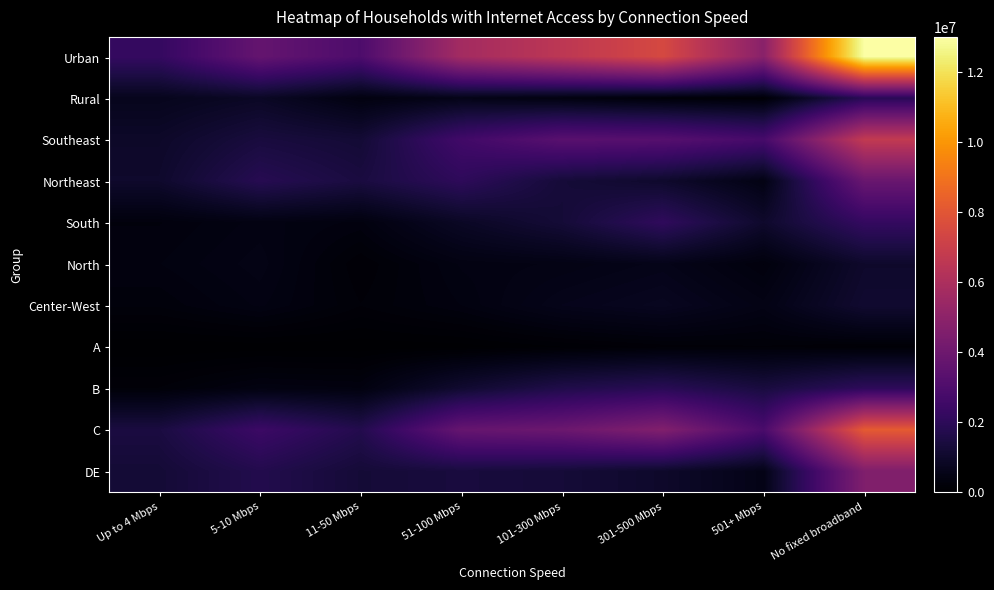

Reading left to right, transcribe all the data shown in this chart.

Urban: Up to 4 Mbps=2223523	5-10 Mbps=3702784	11-50 Mbps=2976694	51-100 Mbps=5723903	101-300 Mbps=6570224	301-500 Mbps=7471085	501+ Mbps=4870453	No fixed broadband=13008662
Rural: Up to 4 Mbps=673495	5-10 Mbps=866589	11-50 Mbps=377293	51-100 Mbps=552124	101-300 Mbps=386478	301-500 Mbps=216134	501+ Mbps=144821	No fixed broadband=1911231
Southeast: Up to 4 Mbps=951910	5-10 Mbps=1405662	11-50 Mbps=1219388	51-100 Mbps=2604115	101-300 Mbps=3336089	301-500 Mbps=3252047	501+ Mbps=2764460	No fixed broadband=6744329
Northeast: Up to 4 Mbps=1025965	5-10 Mbps=1828032	11-50 Mbps=1436583	51-100 Mbps=2039144	101-300 Mbps=1281607	301-500 Mbps=1025757	501+ Mbps=451328	No fixed broadband=3849353
South: Up to 4 Mbps=300291	5-10 Mbps=429841	11-50 Mbps=338135	51-100 Mbps=859555	101-300 Mbps=1257563	301-500 Mbps=2091722	501+ Mbps=1019946	No fixed broadband=2211359
North: Up to 4 Mbps=353677	5-10 Mbps=486661	11-50 Mbps=154407	51-100 Mbps=416463	101-300 Mbps=468975	301-500 Mbps=579216	501+ Mbps=301021	No fixed broadband=1007165
Center-West: Up to 4 Mbps=265174	5-10 Mbps=419176	11-50 Mbps=205475	51-100 Mbps=356751	101-300 Mbps=612467	301-500 Mbps=738476	501+ Mbps=478519	No fixed broadband=1107688
A: Up to 4 Mbps=0	5-10 Mbps=14447	11-50 Mbps=11418	51-100 Mbps=23090	101-300 Mbps=98986	301-500 Mbps=174599	501+ Mbps=197226	No fixed broadband=140754
B: Up to 4 Mbps=206026	5-10 Mbps=397525	11-50 Mbps=357736	51-100 Mbps=1109267	101-300 Mbps=1645407	301-500 Mbps=1898114	501+ Mbps=1415910	No fixed broadband=2023128
C: Up to 4 Mbps=1456069	5-10 Mbps=2440970	11-50 Mbps=1727867	51-100 Mbps=3750425	101-300 Mbps=3937446	301-500 Mbps=4623659	501+ Mbps=2877699	No fixed broadband=8174849
DE: Up to 4 Mbps=1234924	5-10 Mbps=1716431	11-50 Mbps=1256966	51-100 Mbps=1393246	101-300 Mbps=1274863	301-500 Mbps=990847	501+ Mbps=524439	No fixed broadband=4581163